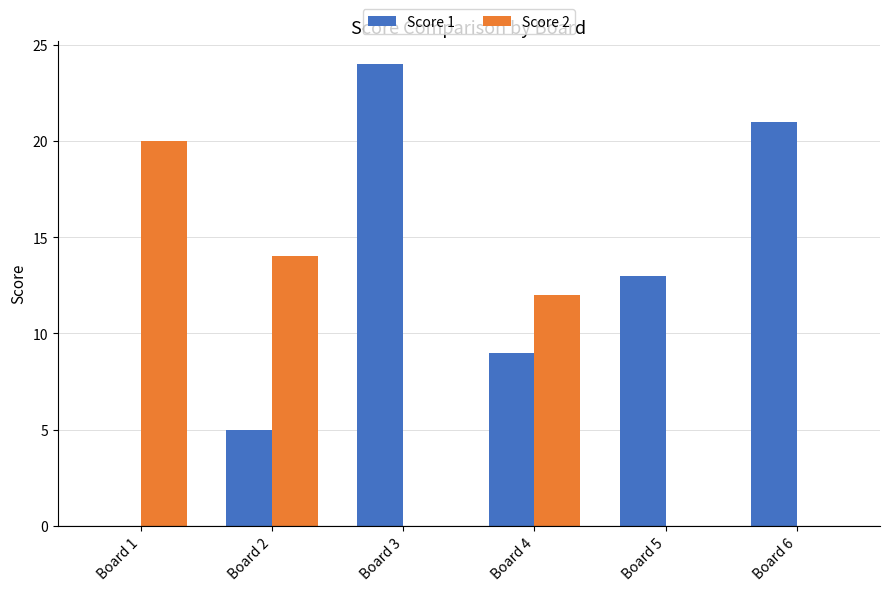

Which series has the largest total across all categories?

Score 1